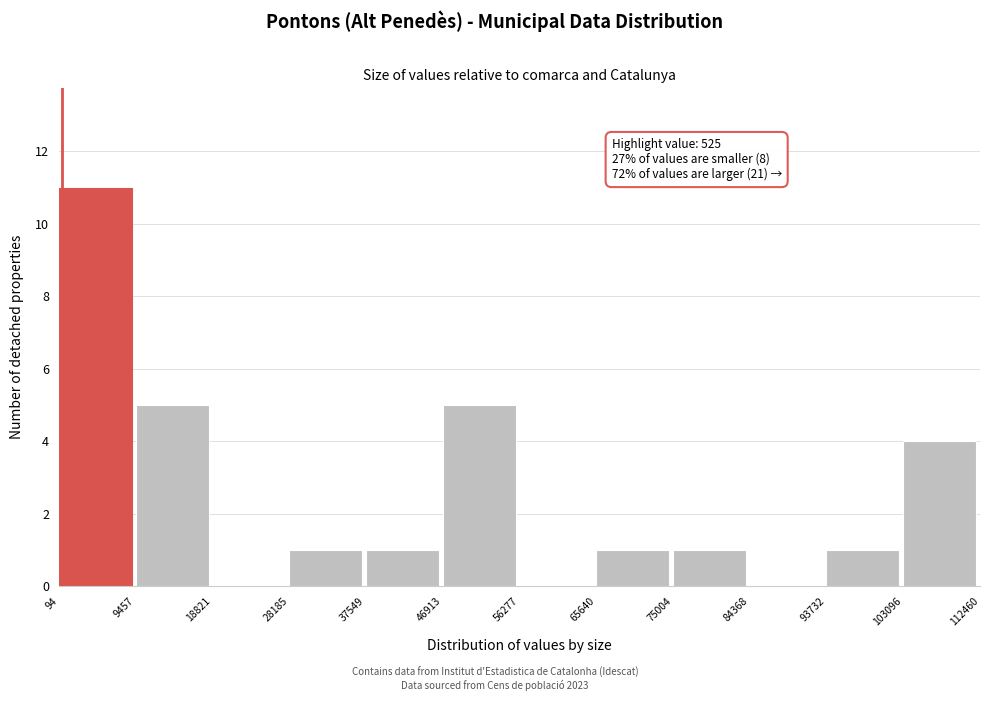

Which range on the x-axis has the tallest bar?

94 to 9457